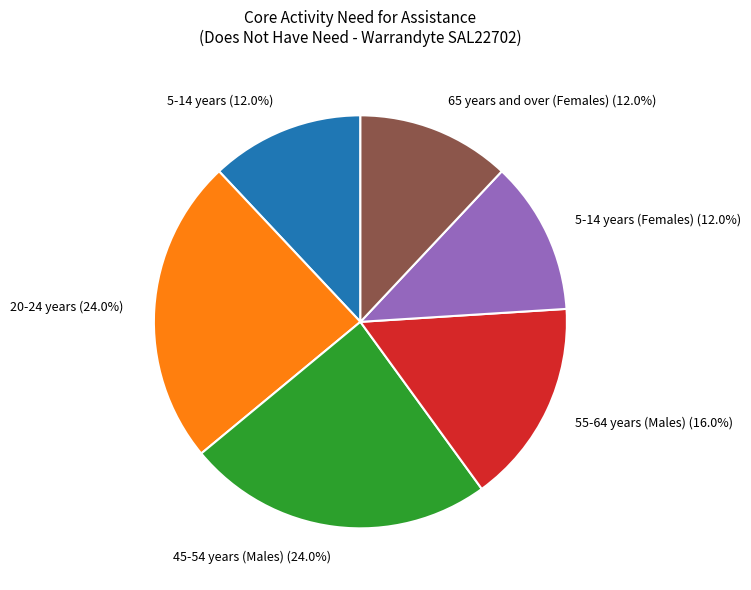

Is 5-14 years (Females) (12.0%) the majority of the pie?

No